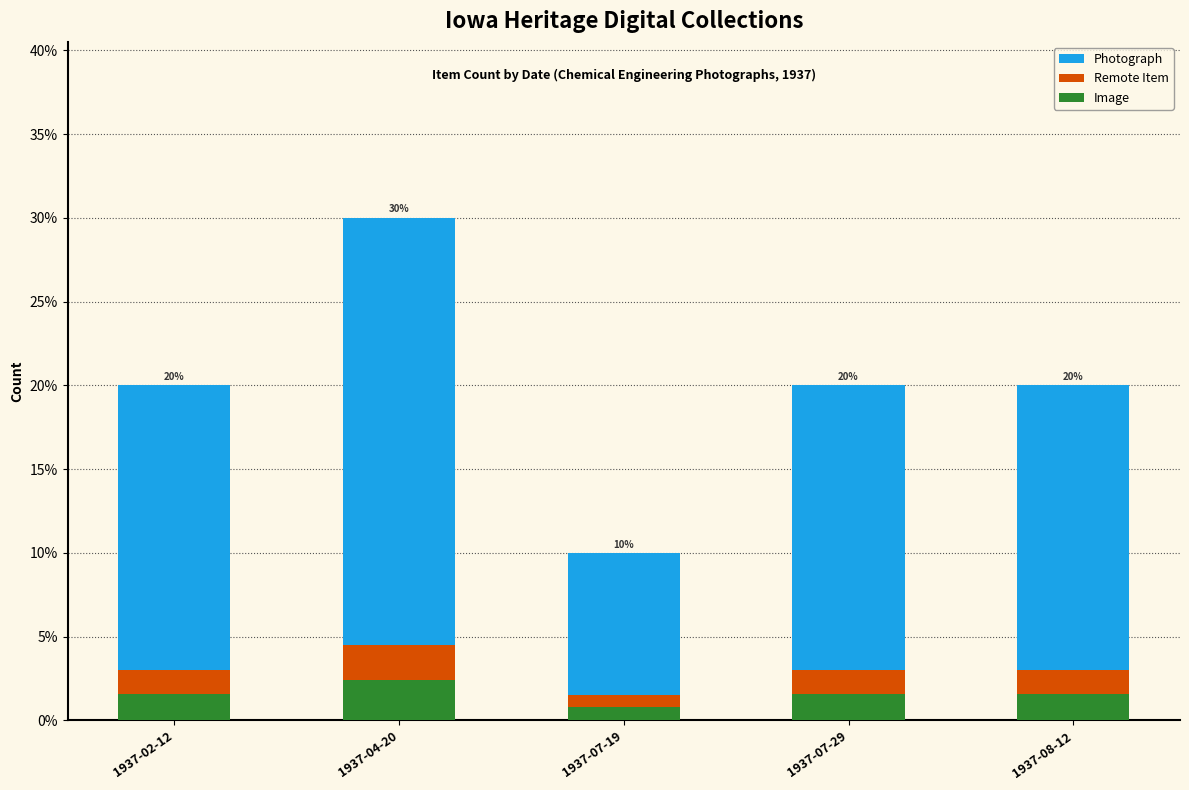

What position from the right is 1937-07-29?

2